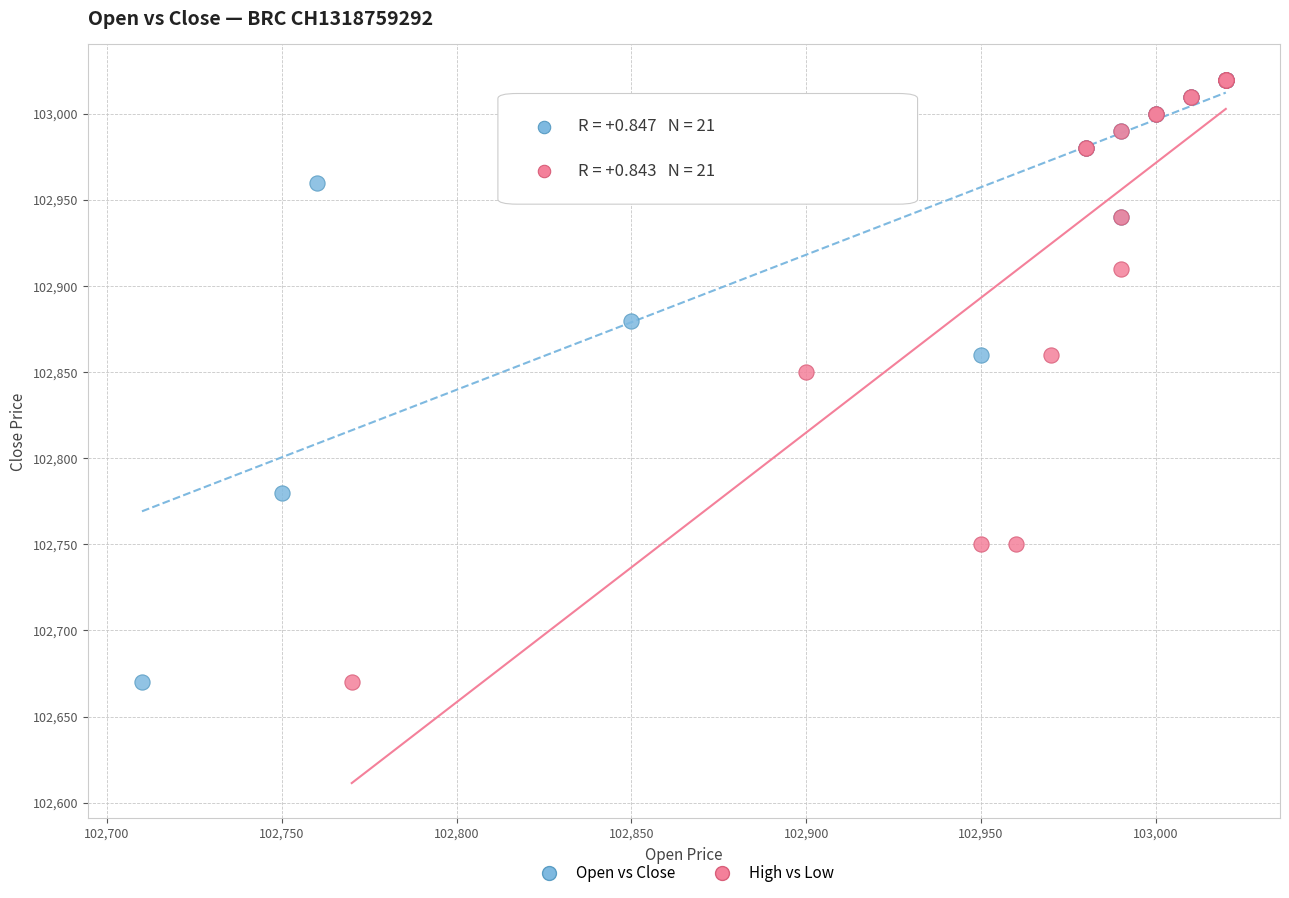

What are all the series names shown in the legend?

Open vs Close, High vs Low